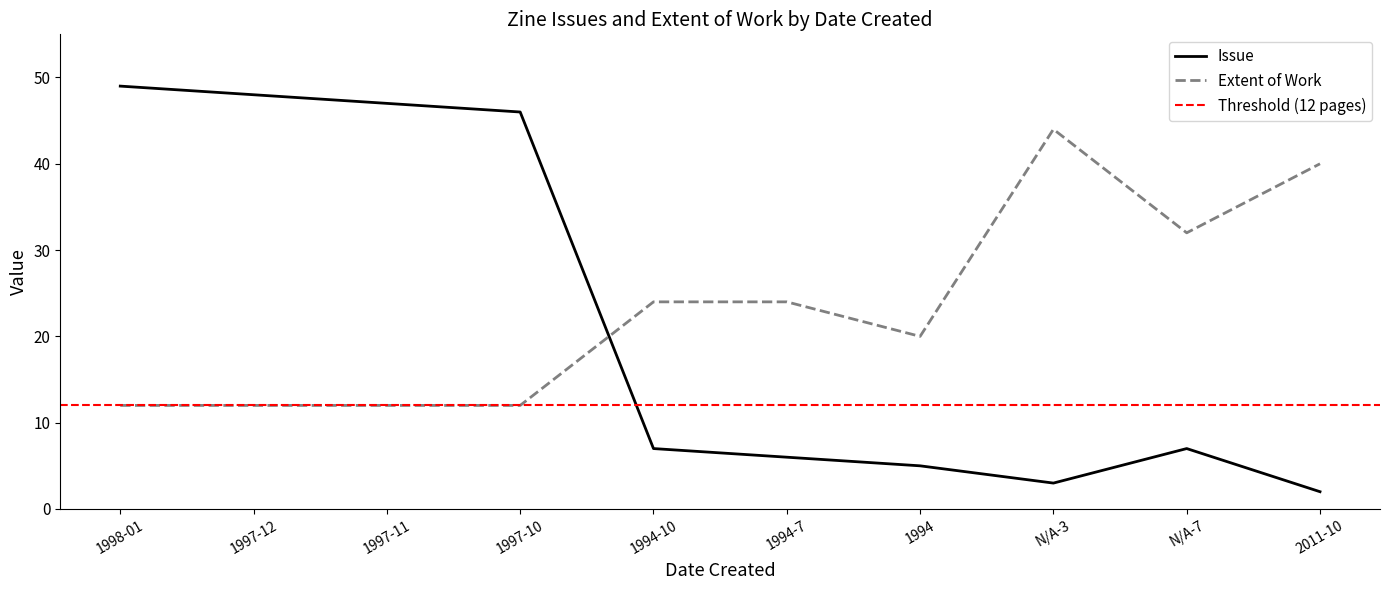

Does the chart have visible grid lines?

No